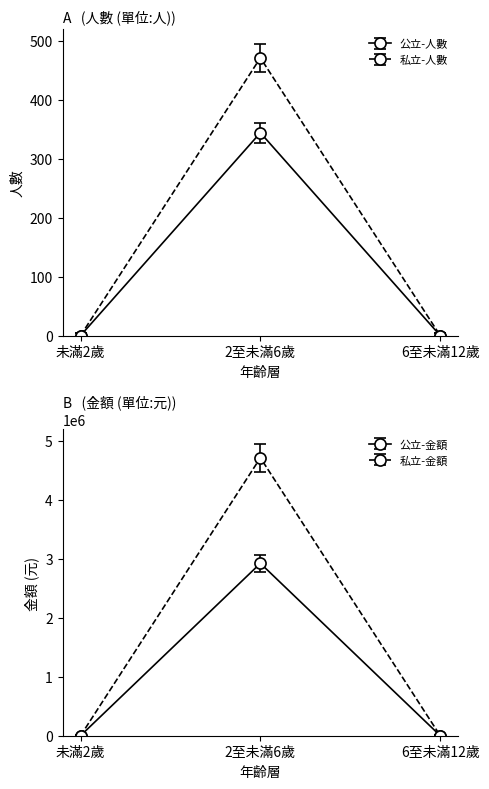

What position from the right is 6至未滿12歲?

1